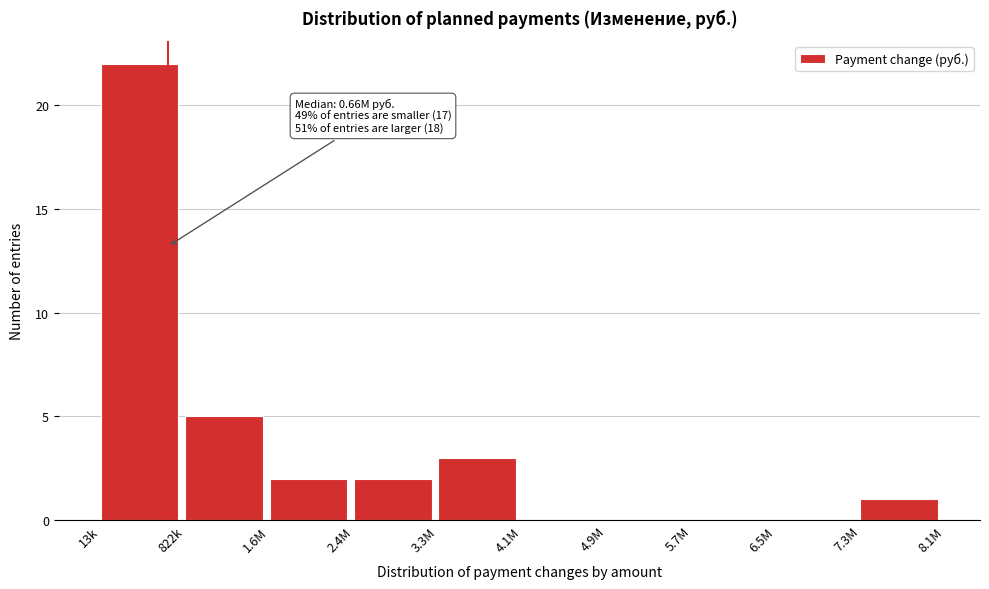

Reading left to right, transcribe all the data shown in this chart.

13k=22	822k=5	1.6M=2	2.4M=2	3.3M=3	4.1M=0	4.9M=0	5.7M=0	6.5M=0	7.3M=1